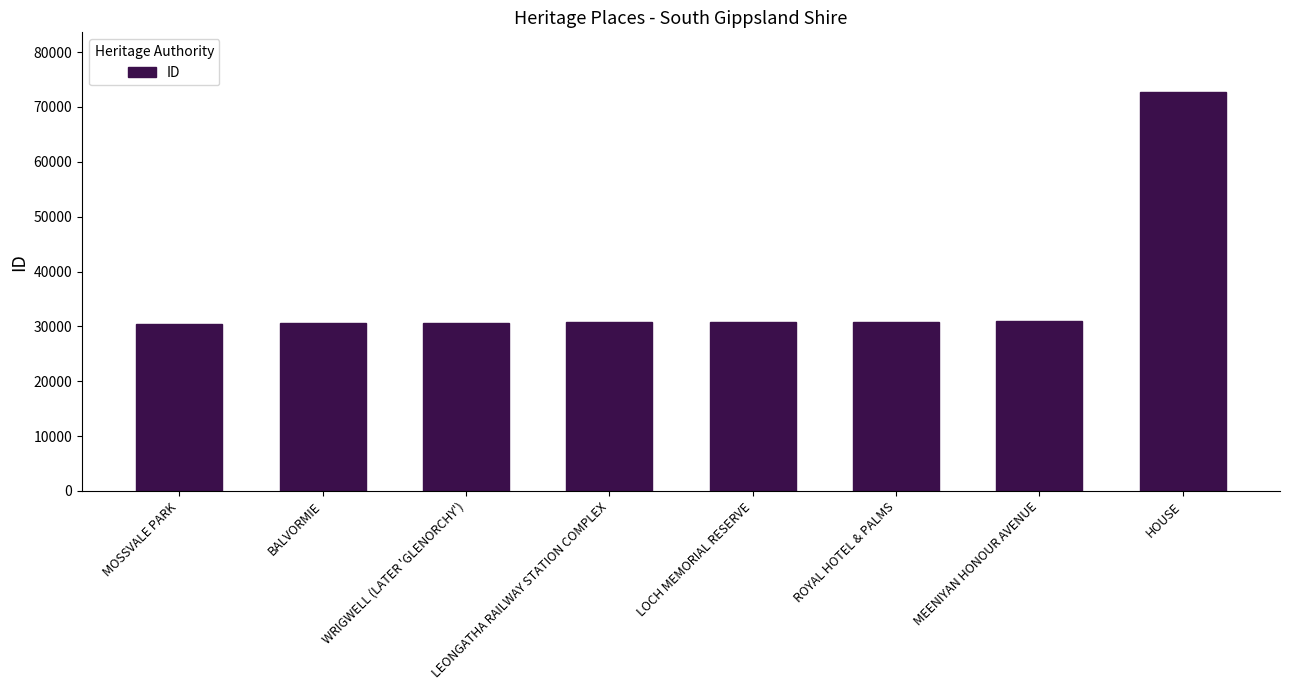

The value at HOUSE is 72693. True or false?

True